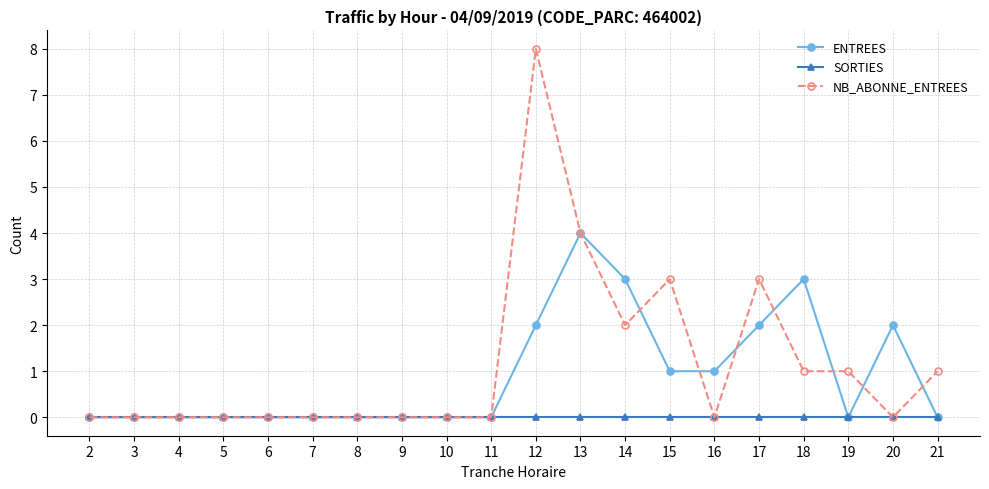

What is the maximum value shown in the chart?

8